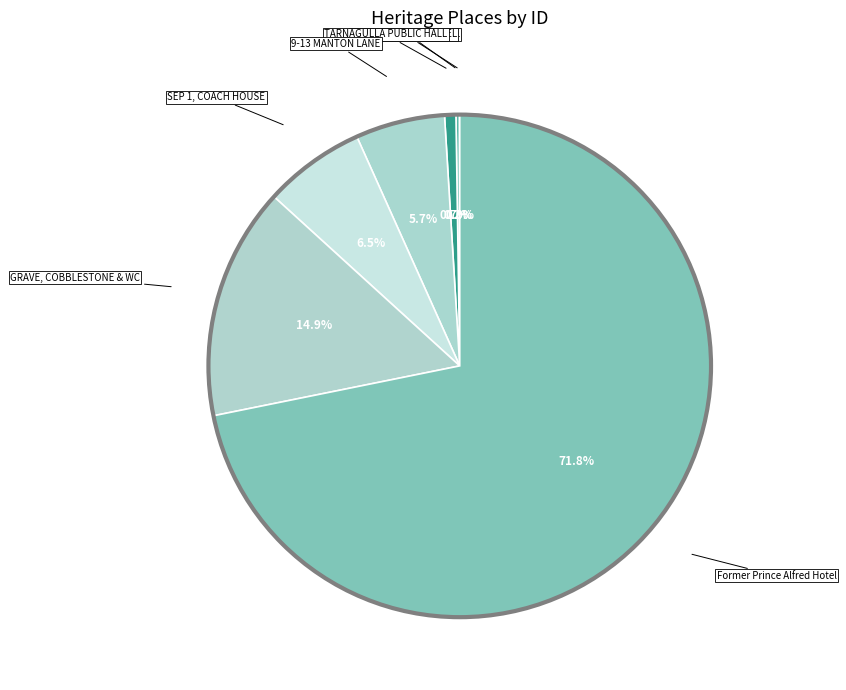

How many slices are in this pie chart?

7